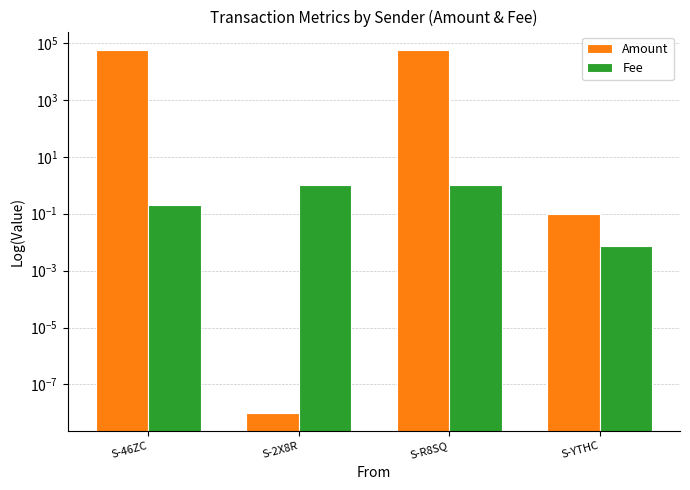

How many values in the Fee series are below 1?

2